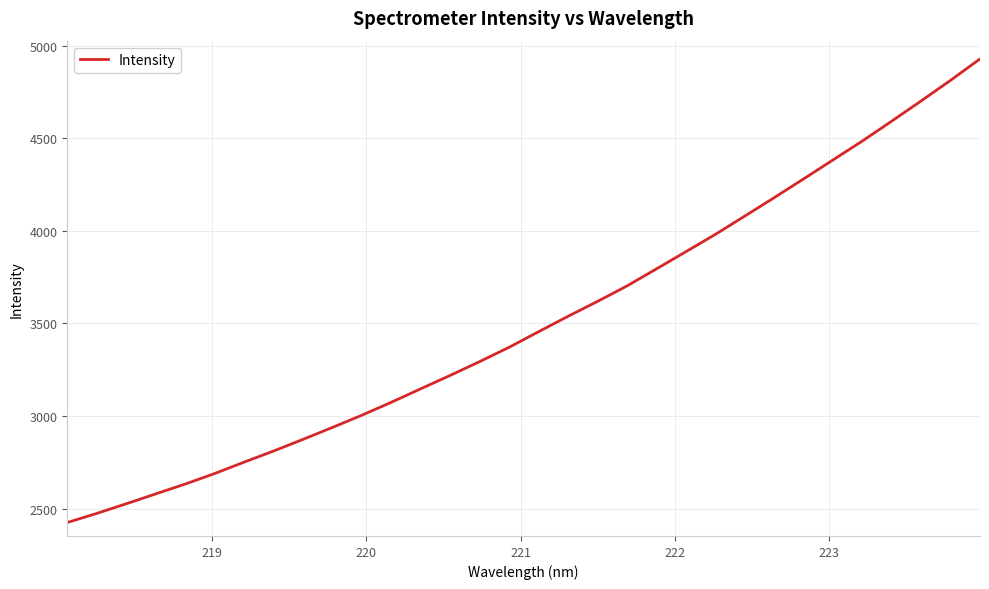

What is the difference between the maximum and minimum values?

2504.1